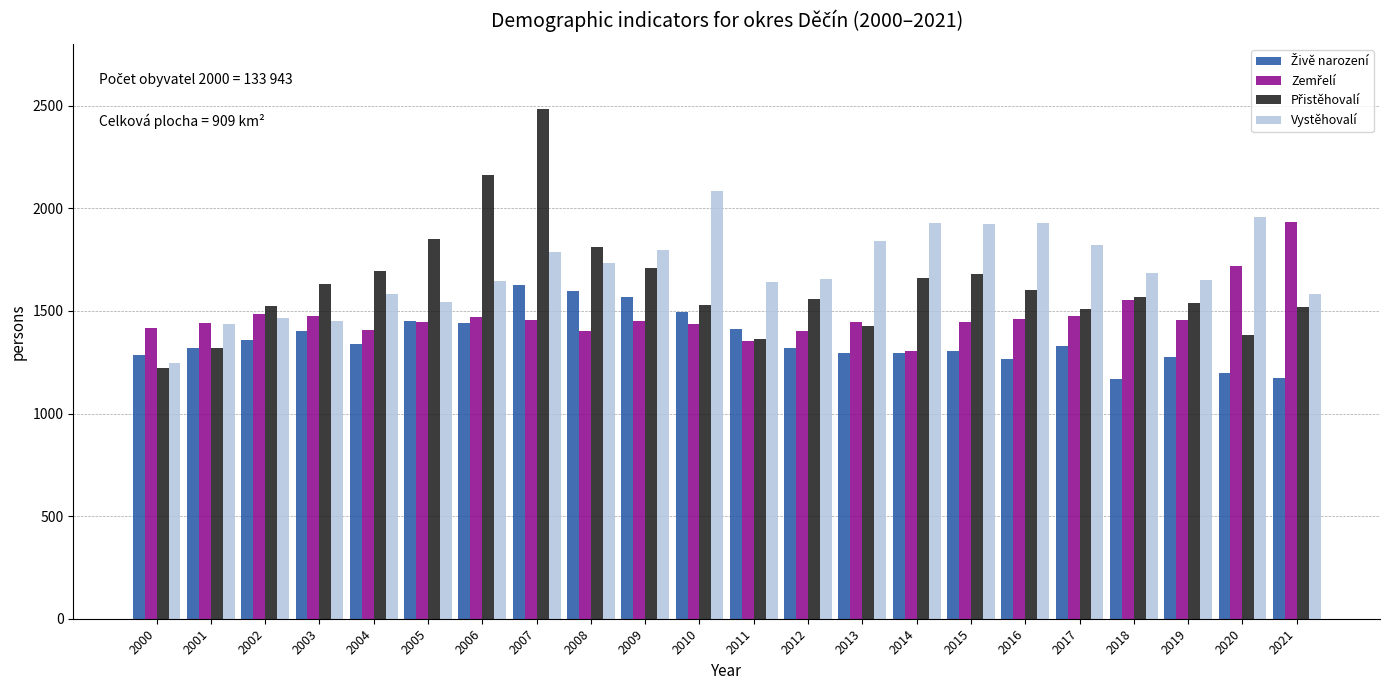

What is the smallest value displayed?

1169